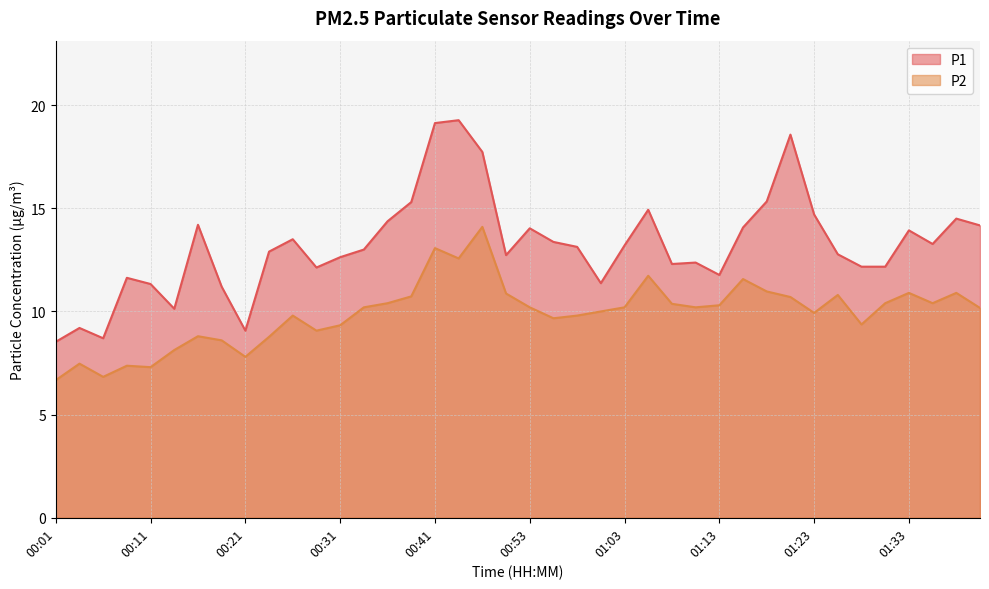

How many values in the P1 series are below 13?

19